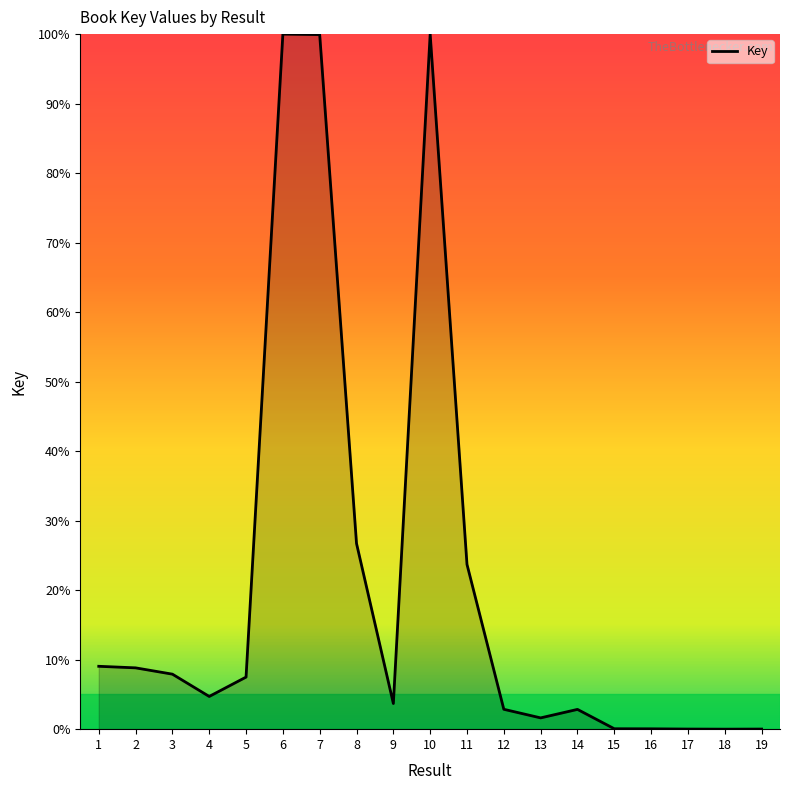

What is the difference between the maximum and minimum values?

100.0